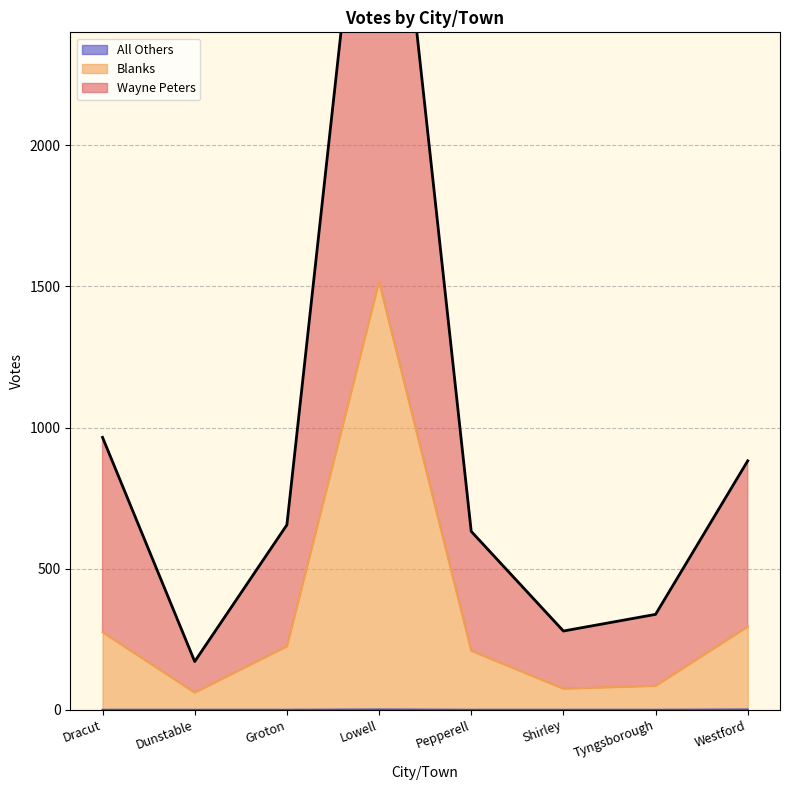

How many lines are shown in the chart?

3